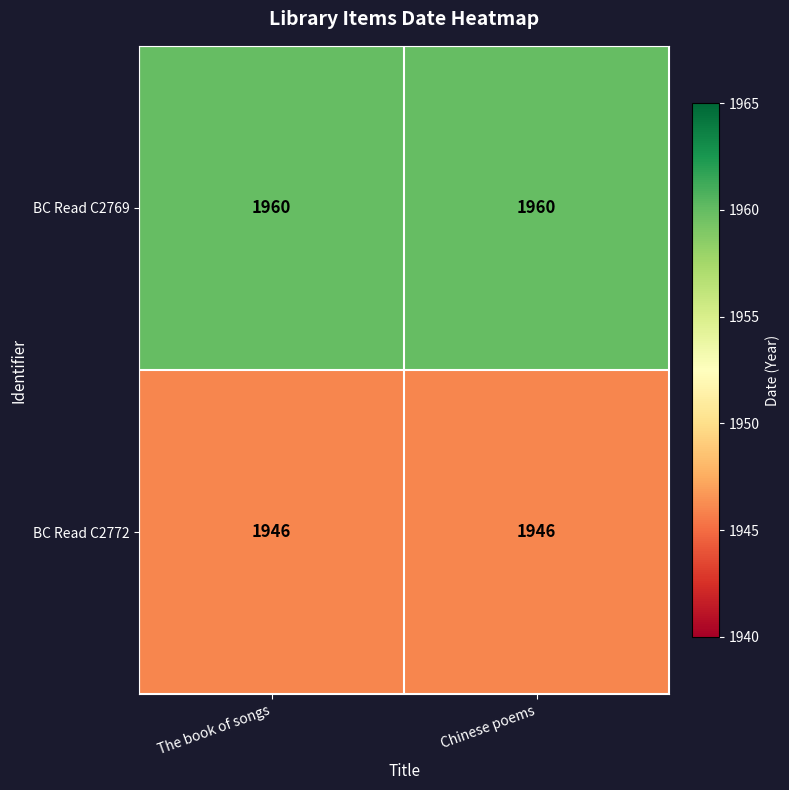

The BC Read C2769 series shows 1102 at Chinese poems. True or false?

False